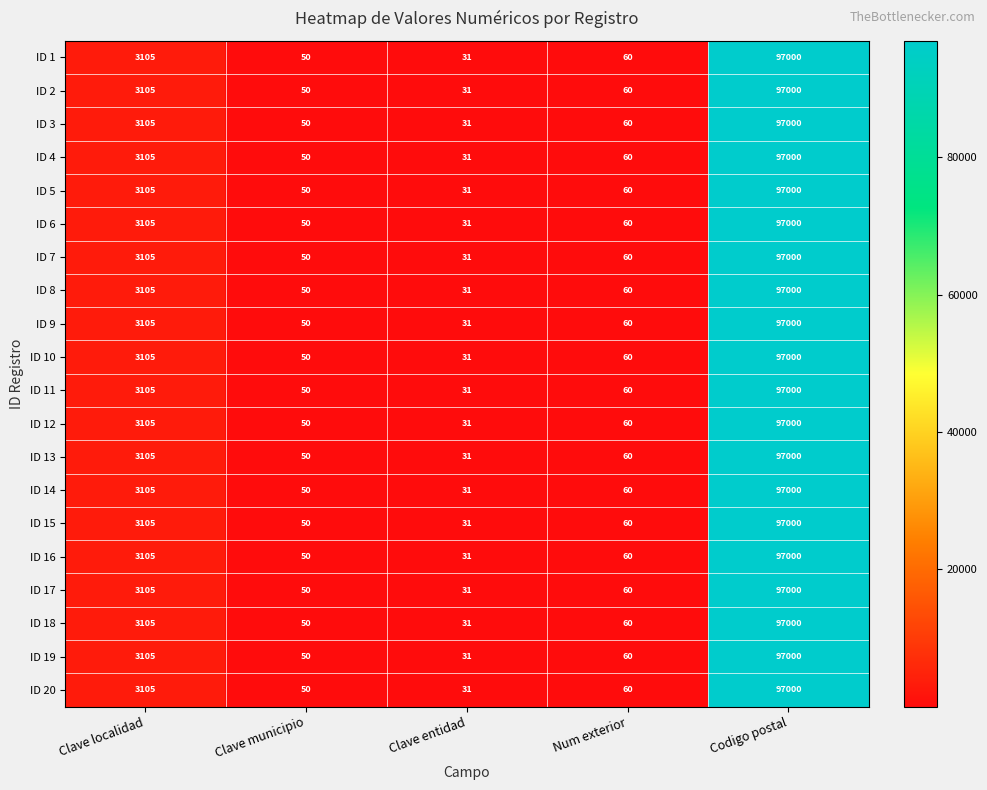

Which category has the lowest value across all series?

Clave entidad